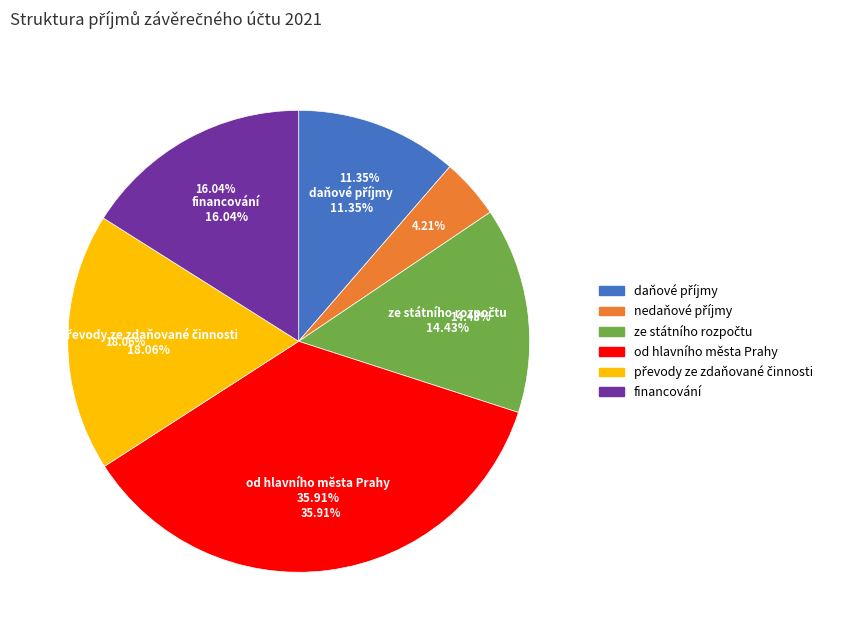

To the nearest percent, what is the difference between the largest and smallest slice percentages?

32%